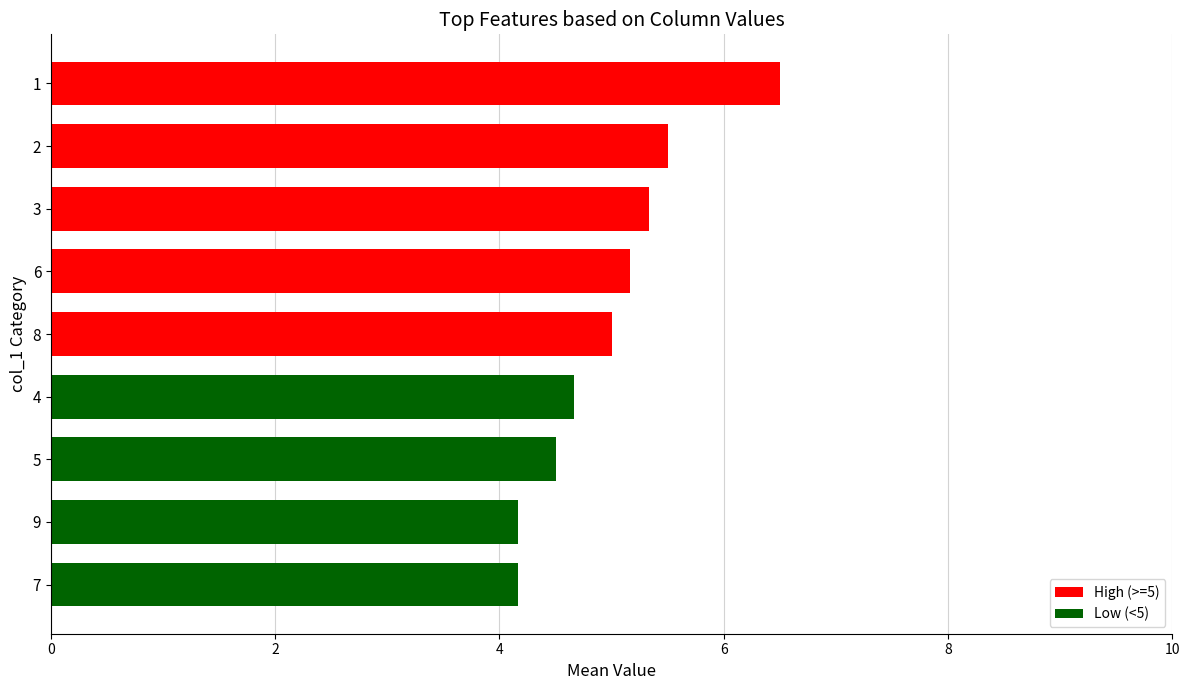

What is the label of the 4th bar from the bottom?

4